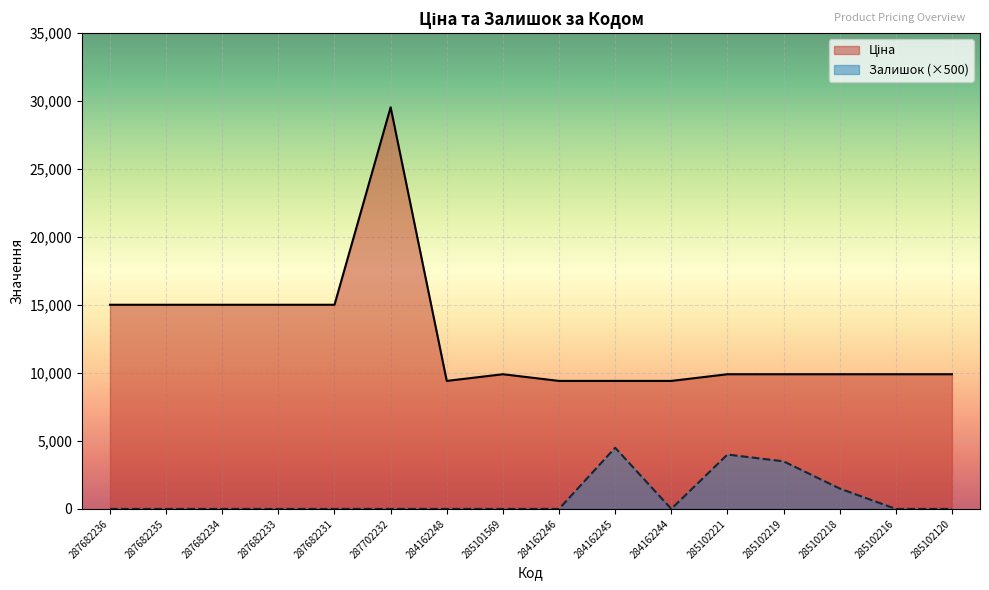

Which series has the largest range (max minus min)?

Ціна